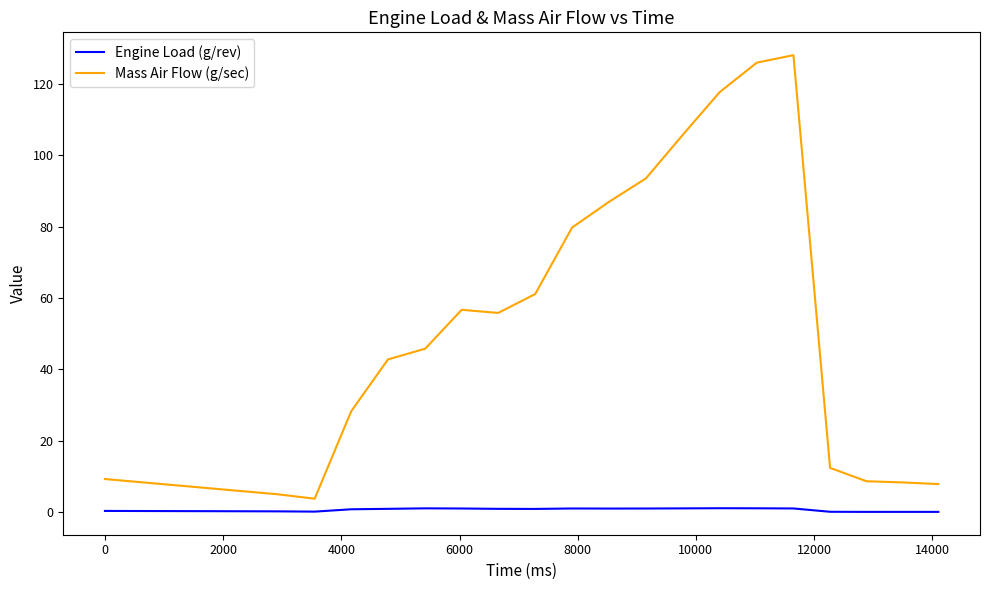

Is this an area chart (filled region under the line)?

No